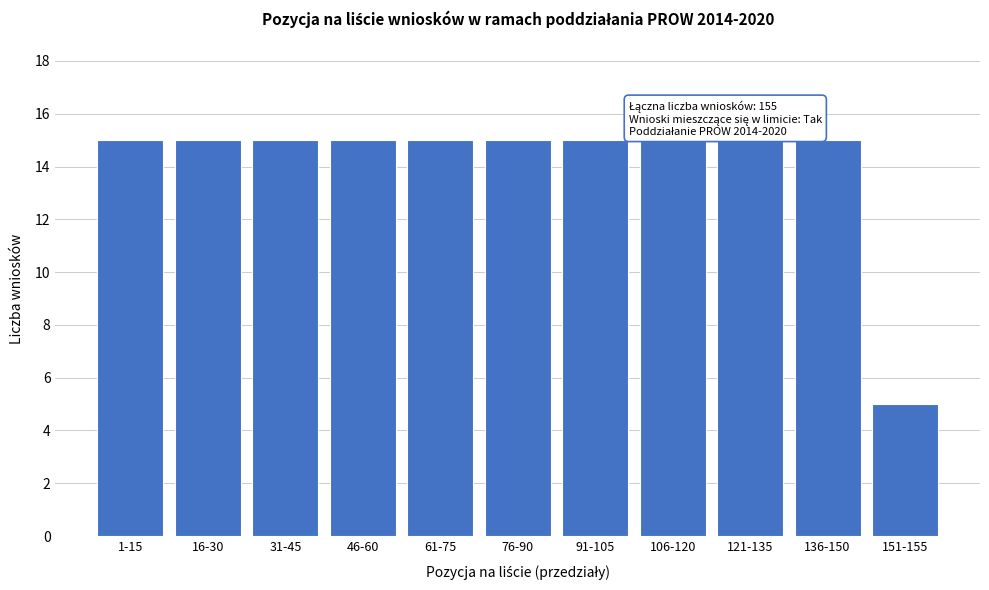

Reading left to right, list all the values displayed in this chart.

1-15=15	16-30=15	31-45=15	46-60=15	61-75=15	76-90=15	91-105=15	106-120=15	121-135=15	136-150=15	151-155=5